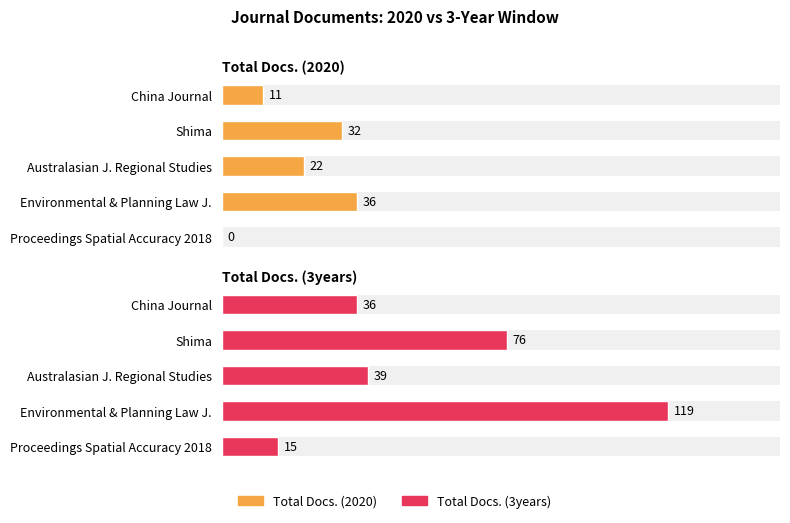

At China Journal, list the series in order from smallest to largest.

Total Docs. (2020), Total Docs. (3years)